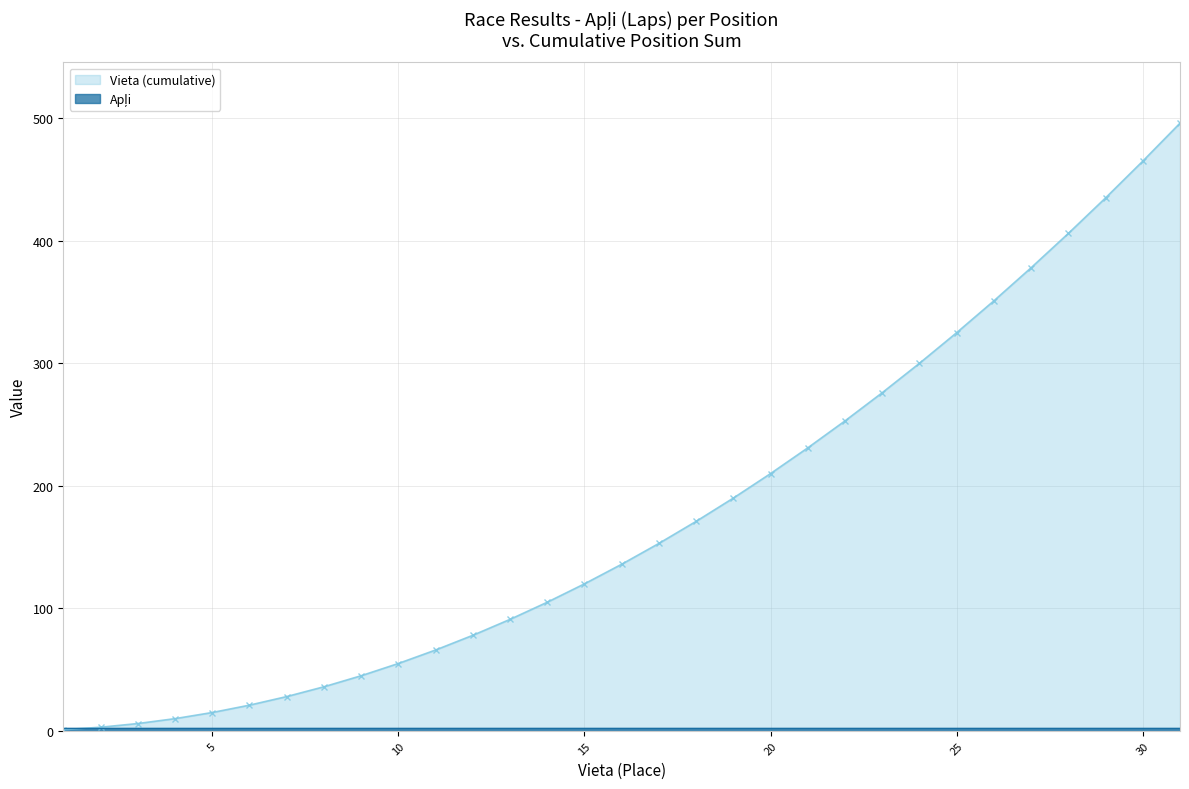

Count the number of categories in the chart.

31